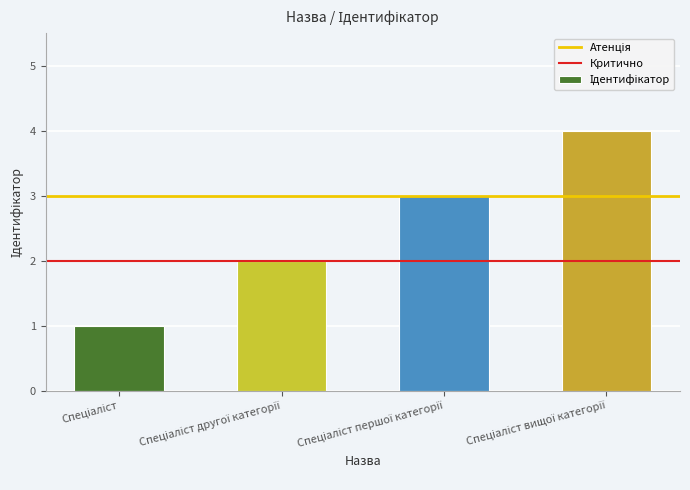

What is the sum of all values?

10